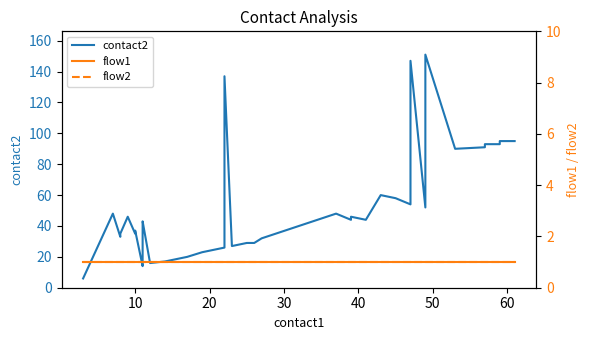

Which series has the largest range (max minus min)?

contact2